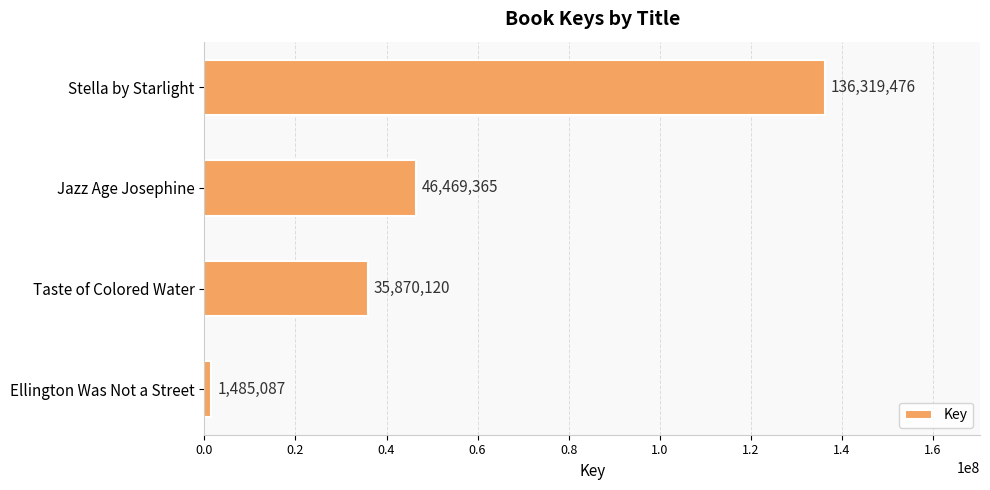

Reading top to bottom, what are all the values shown in this chart?

Stella by Starlight=136319476	Jazz Age Josephine=46469365	Taste of Colored Water=35870120	Ellington Was Not a Street=1485087